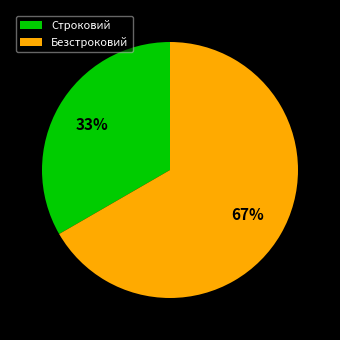

What percentage is the Строковий slice, to the nearest percent?

33%